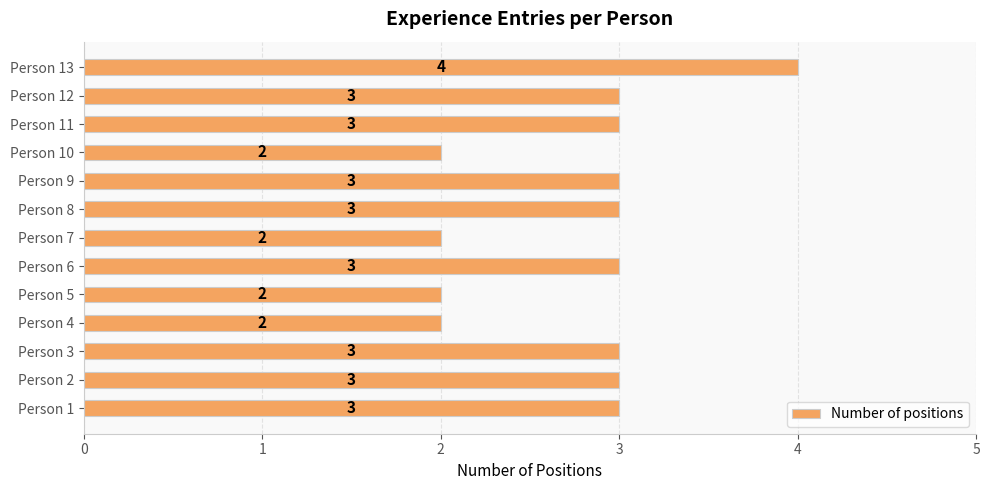

What is the sum of the values at Person 5 and Person 6?

5